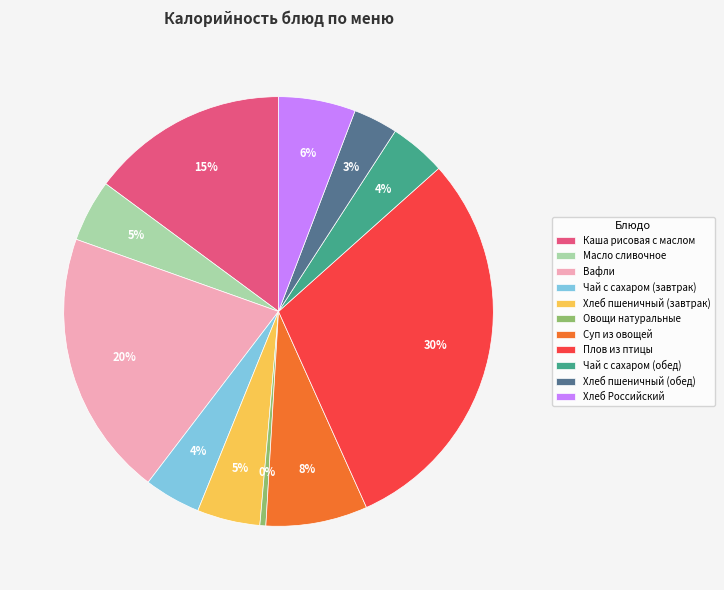

Count the number of slices in the pie.

11